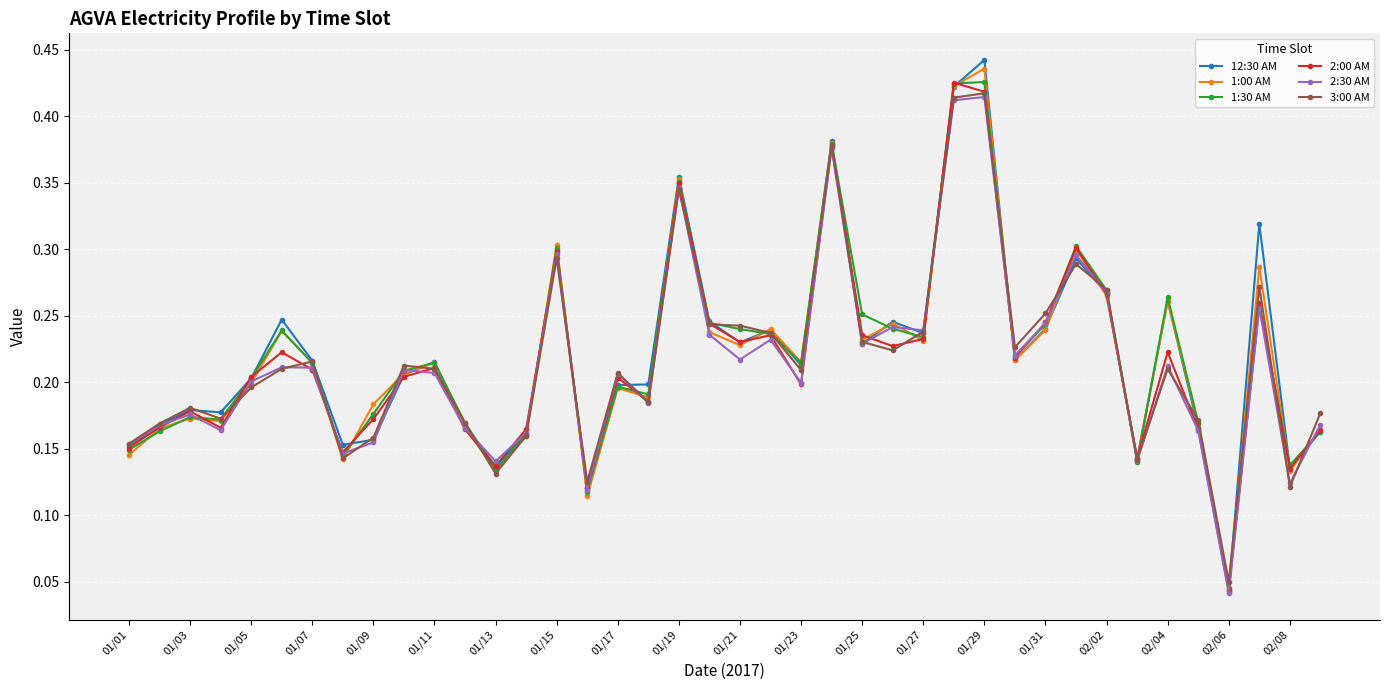

At how many categories does at least one series exceed 0?

40